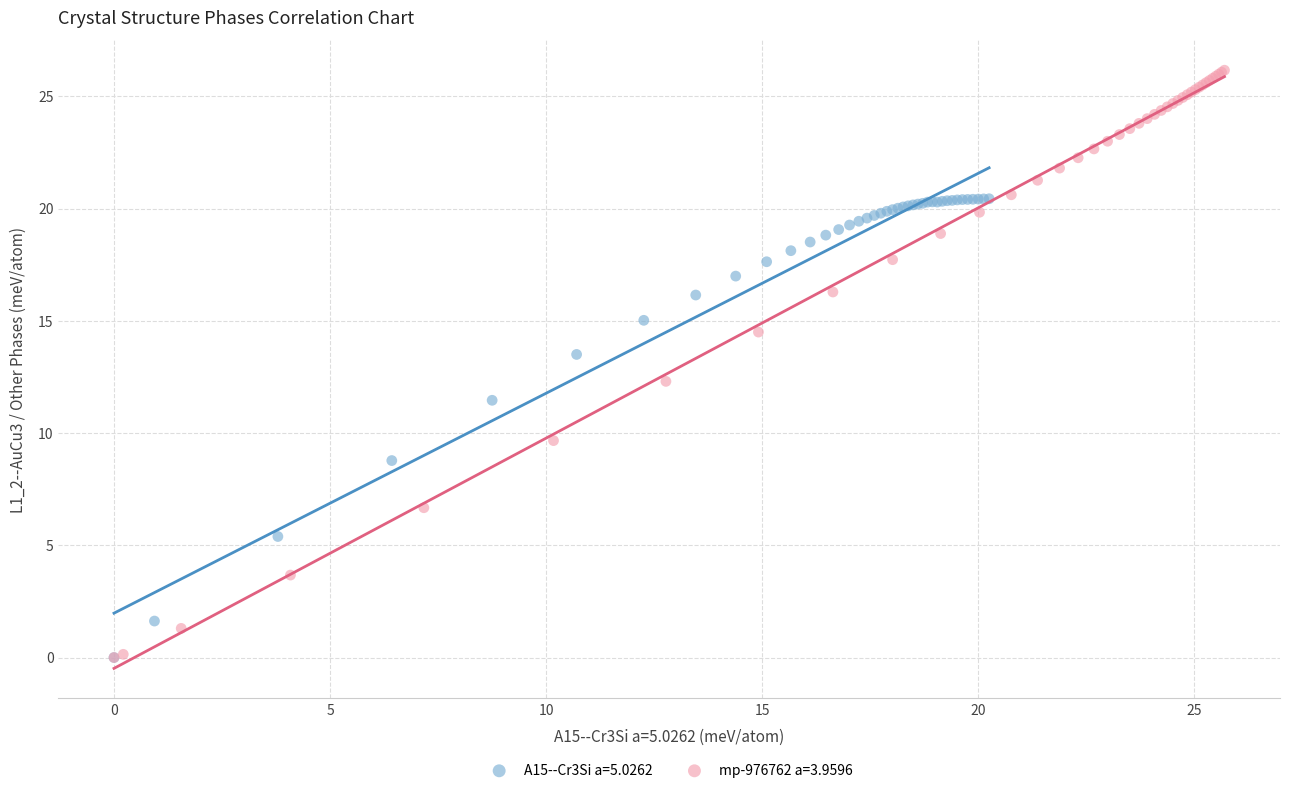

What are all the series names shown in the legend?

A15--Cr3Si a=5.0262, mp-976762 a=3.9596